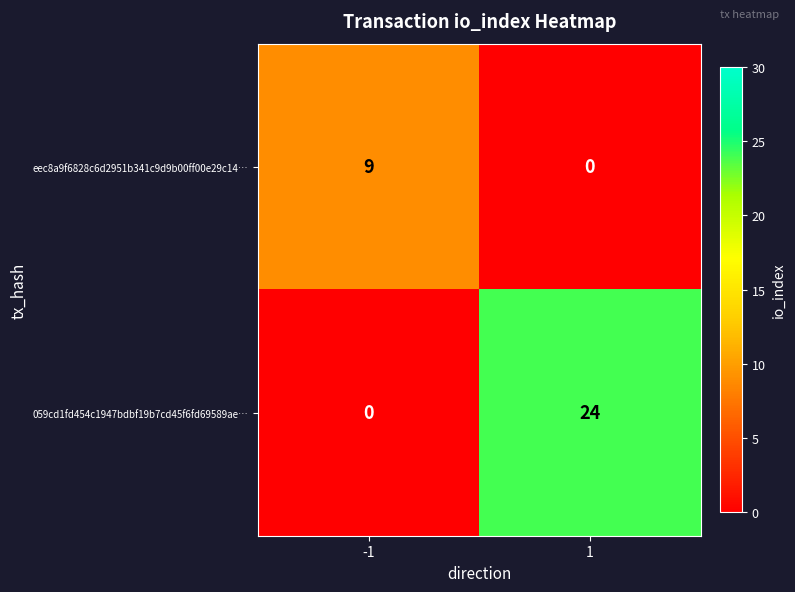

Is it true that 059cd1fd454c1947bdbf19b7cd45f6fd69589ae… equals 42 at 1?

False